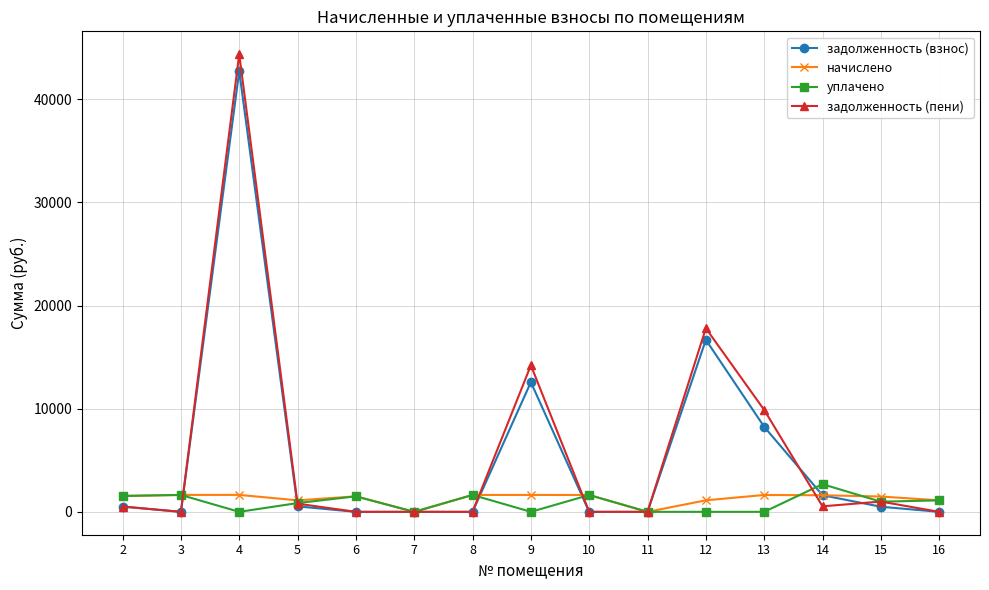

What is the maximum value shown in the chart?

44370.9